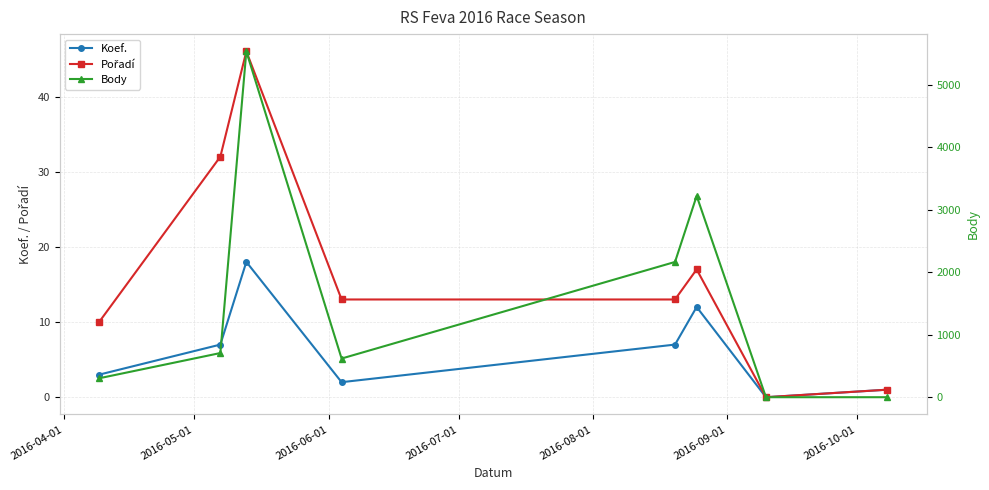

How many positive values does the Koef. series have?

7